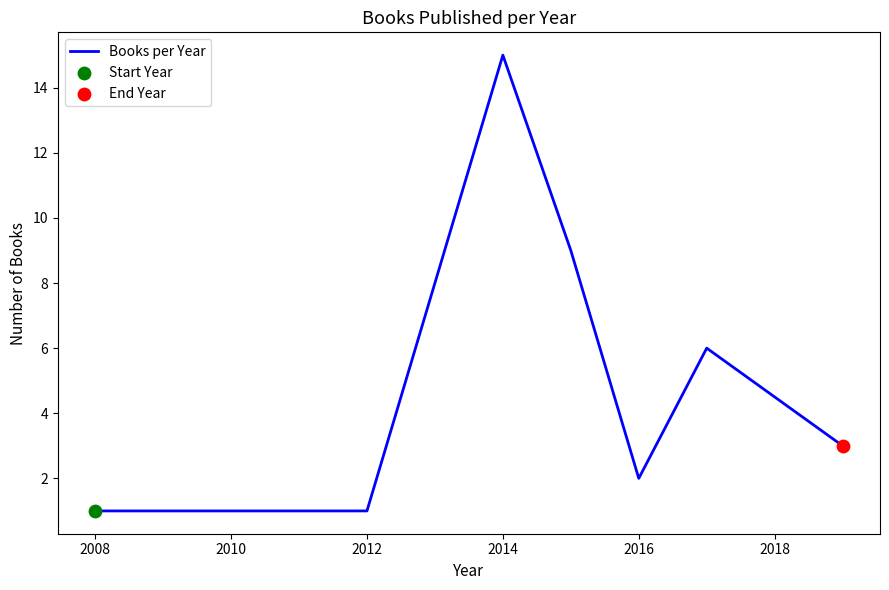

What is the difference between the maximum and minimum values?

14